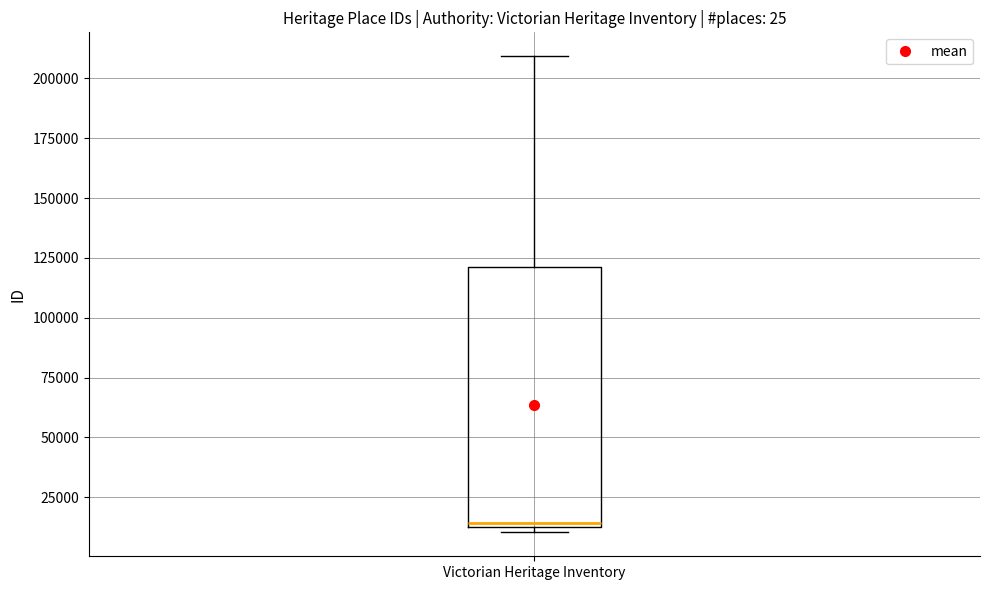

Transcribe this box plot: give where the median line is, the range the box spans, and where the two whiskers end, as read against the y-axis. The values are not printed on the chart, so give them approximately, as read against the axis.

median 15000 (just above the box's lower edge), box 15000 to 120000, whiskers 10000 to 210000